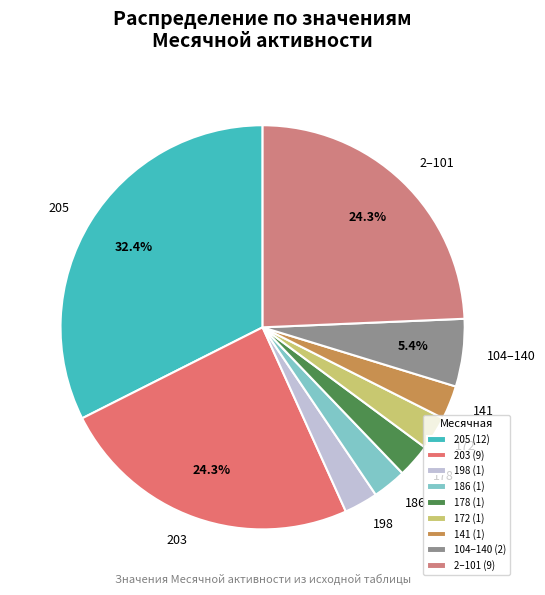

Count the number of slices in the pie.

9